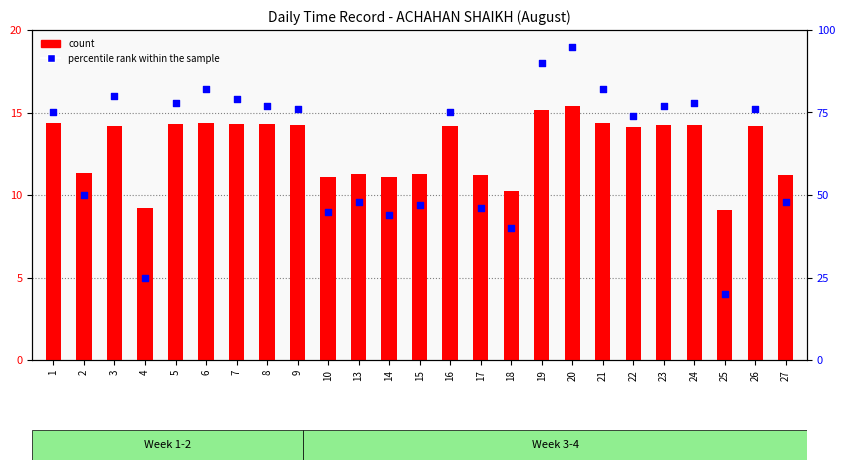

What are all the series names shown in the legend?

count, percentile rank within the sample